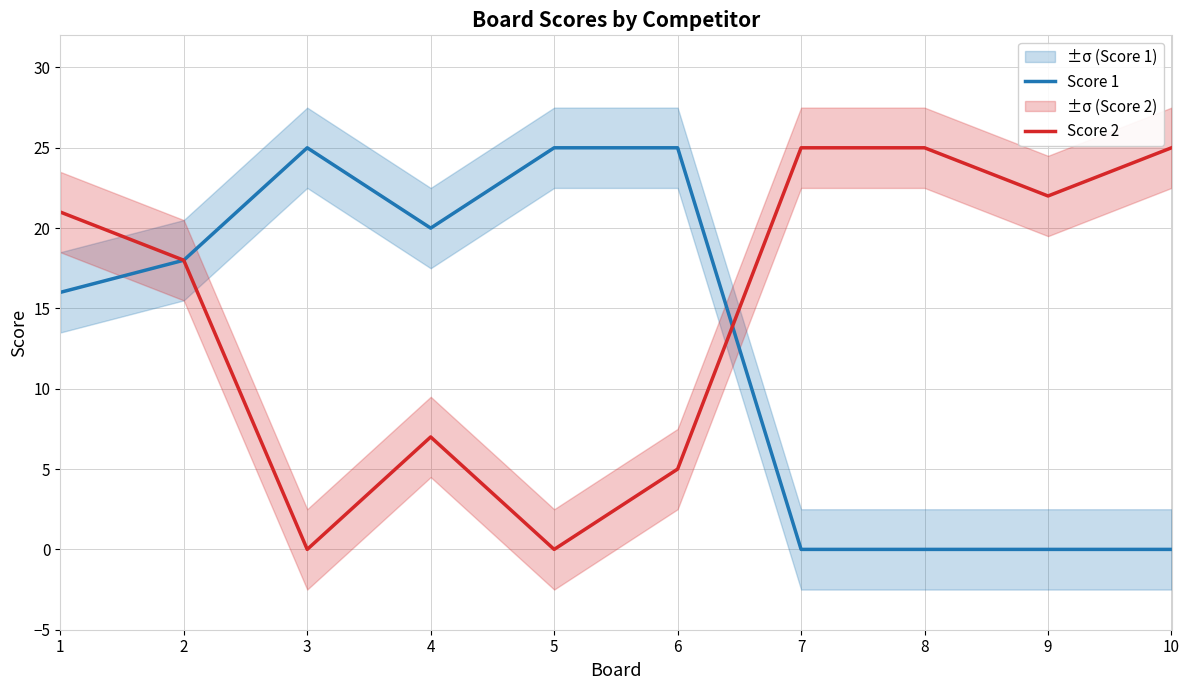

Is the value of Score 1 at 5 greater than the value of Score 2 at 2?

Yes